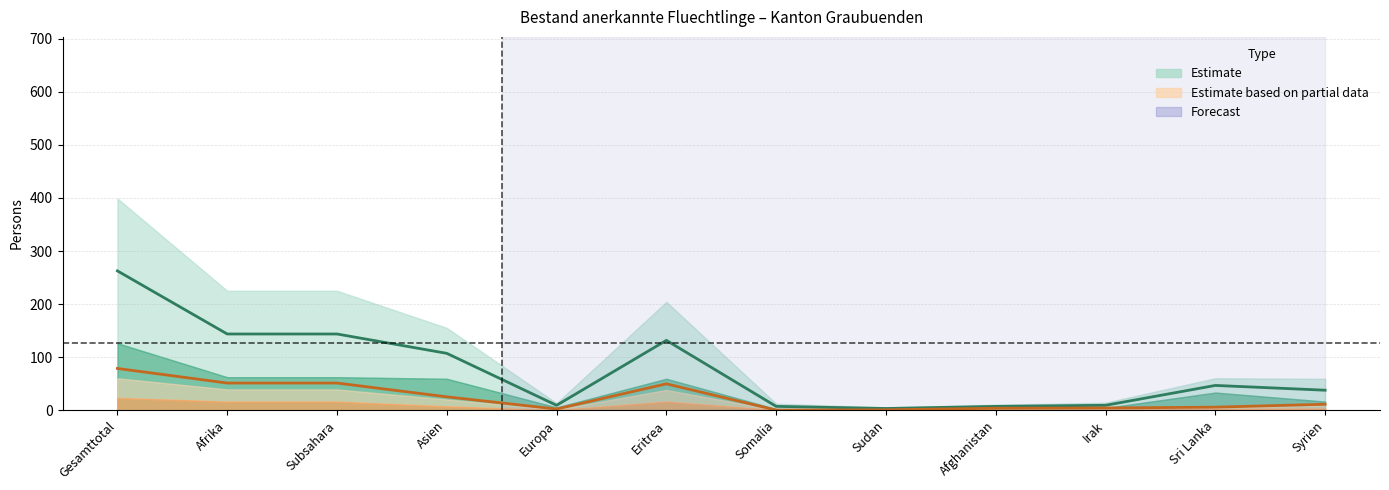

True or false: Erwerbstaetige (col_4) and Erwerbstaetige col_11 intersect in this chart.

False